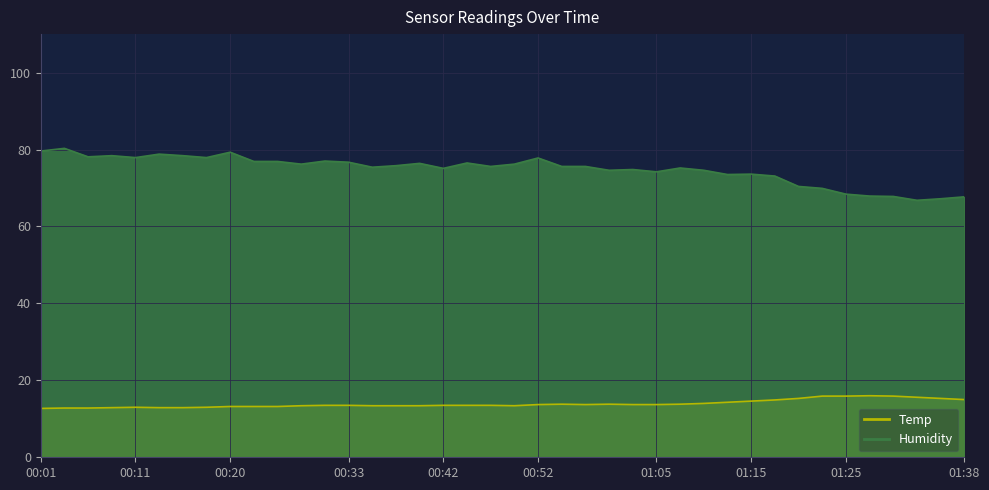

What is the minimum value shown in the chart?

12.7